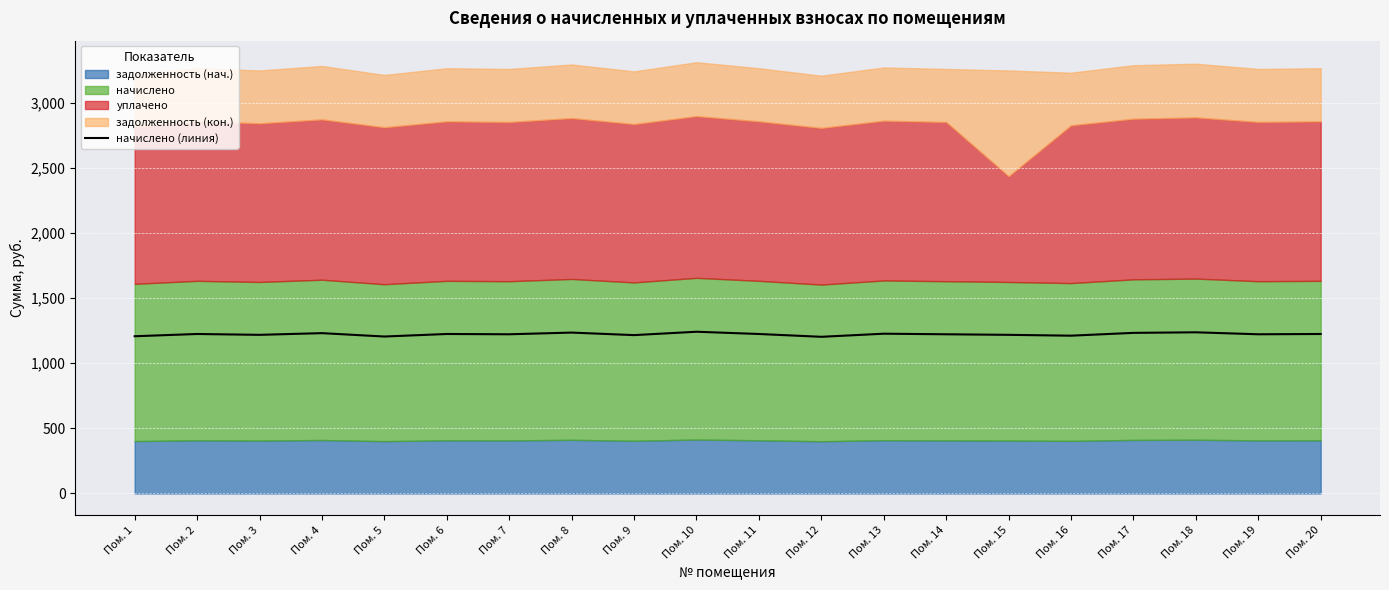

The value of начислено (линия) at Пом. 9 is 1216.1. True or false?

True